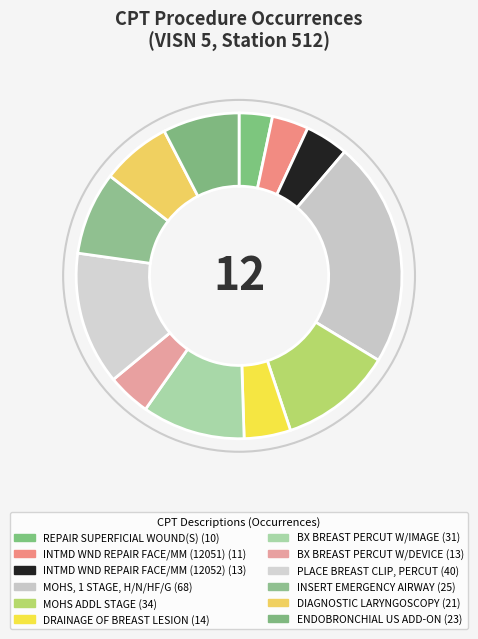

What portion of the pie excludes DRAINAGE OF BREAST LESION?

95.4%